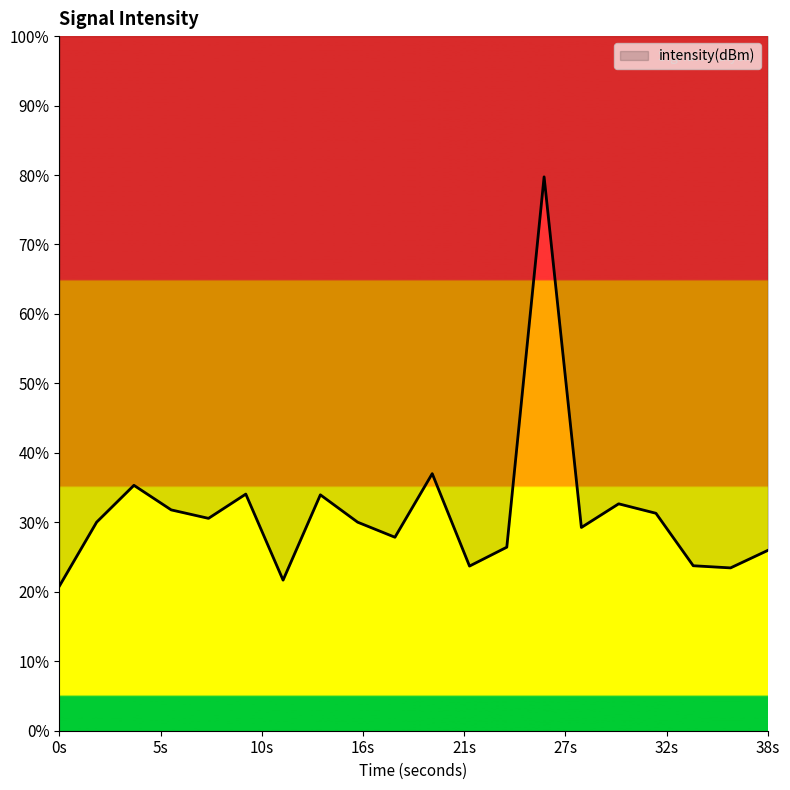

Does the chart have visible grid lines?

No